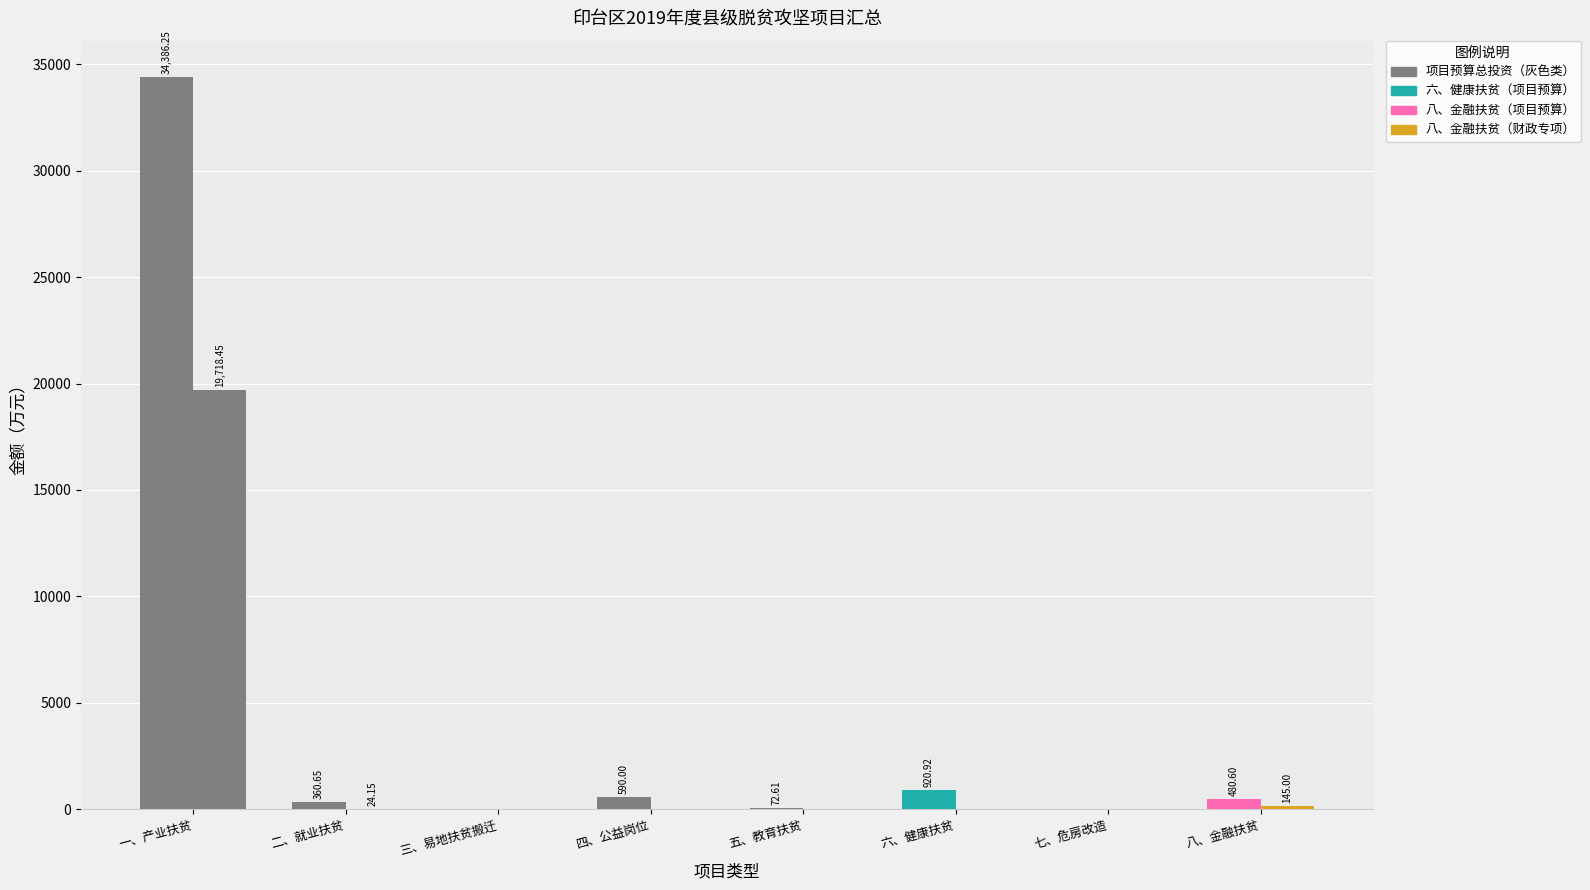

How many categories are shown in the chart?

8